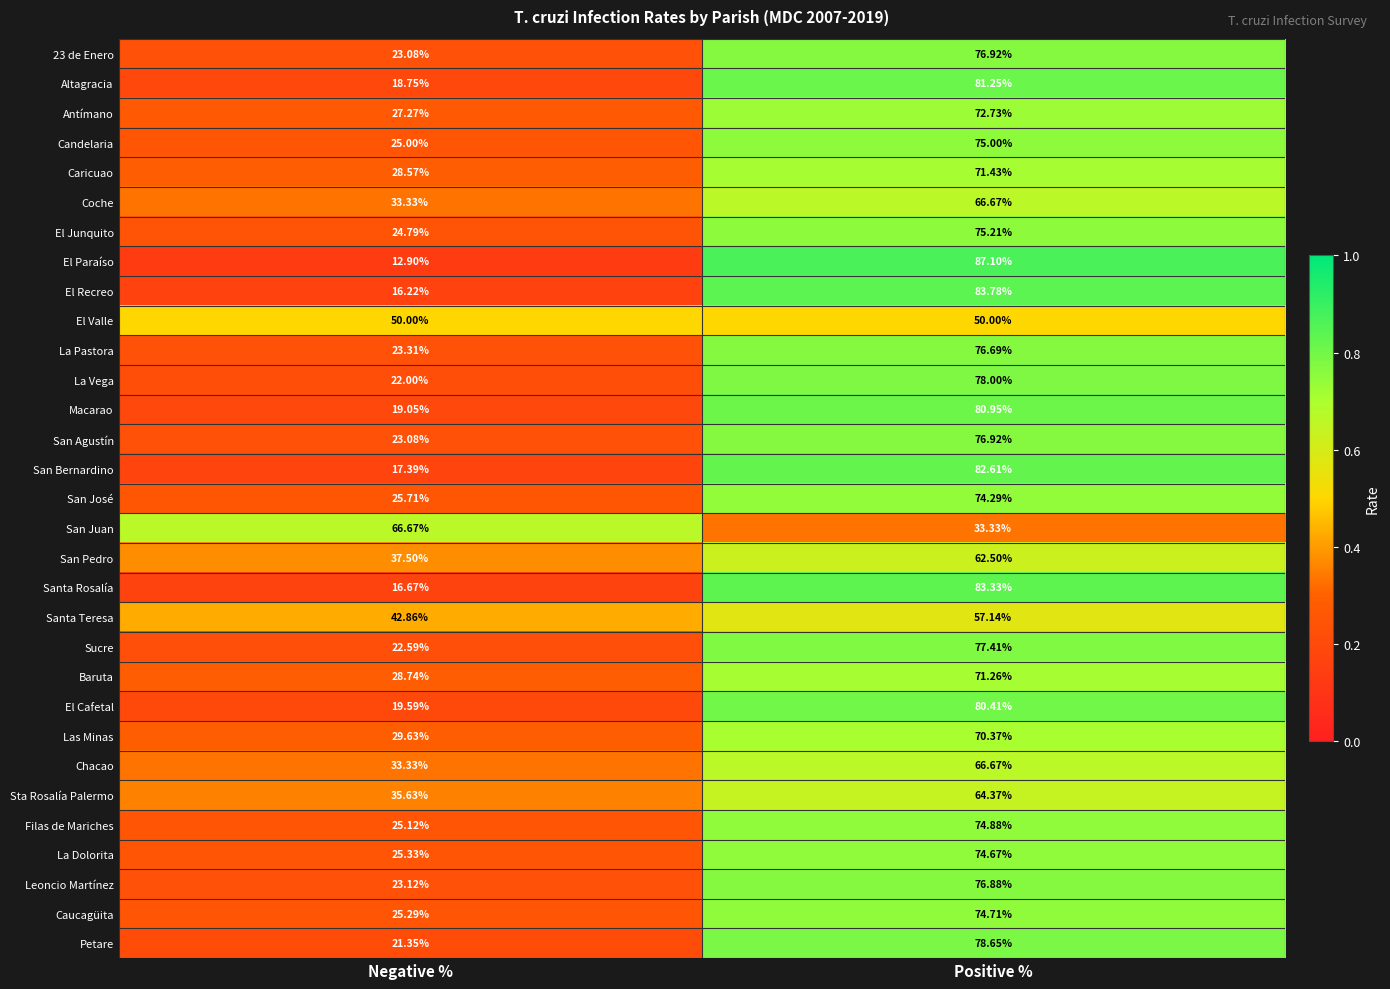

Where is Macarao nearest to the value 50?

Negative %